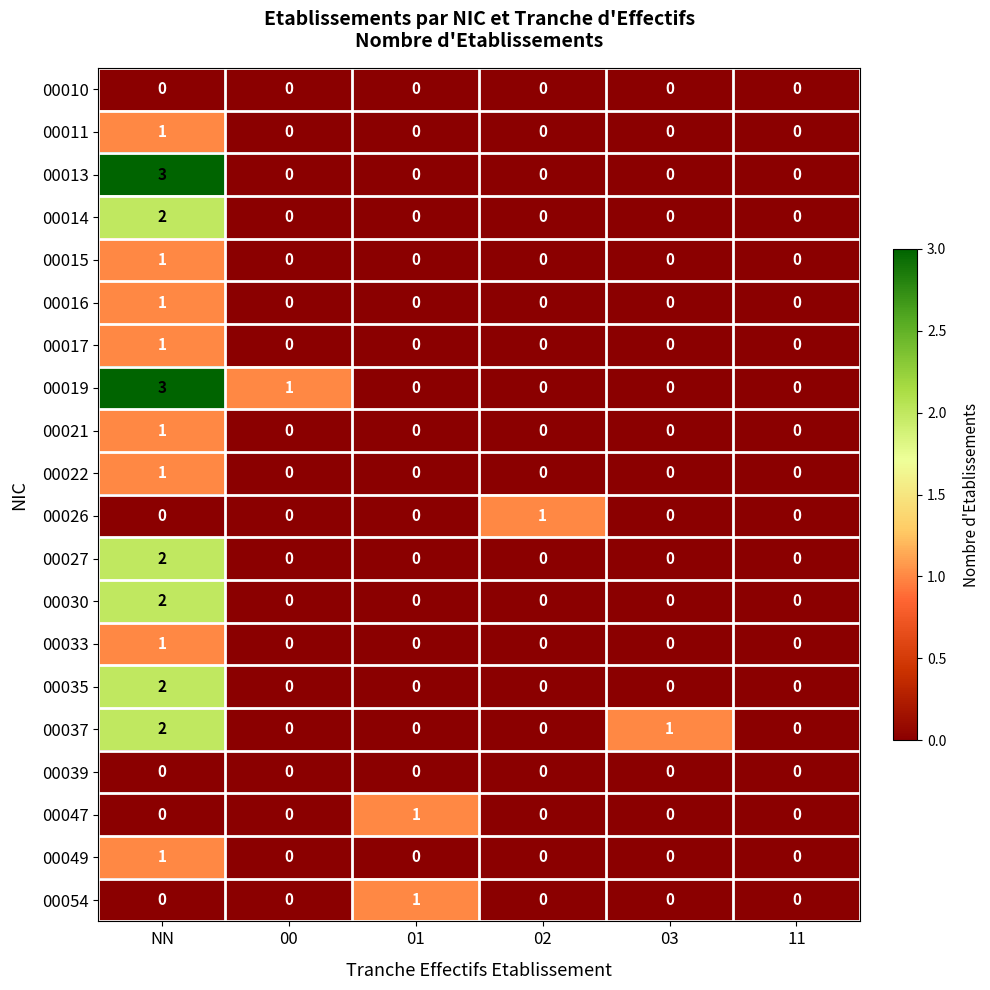

What is the greatest value displayed?

3